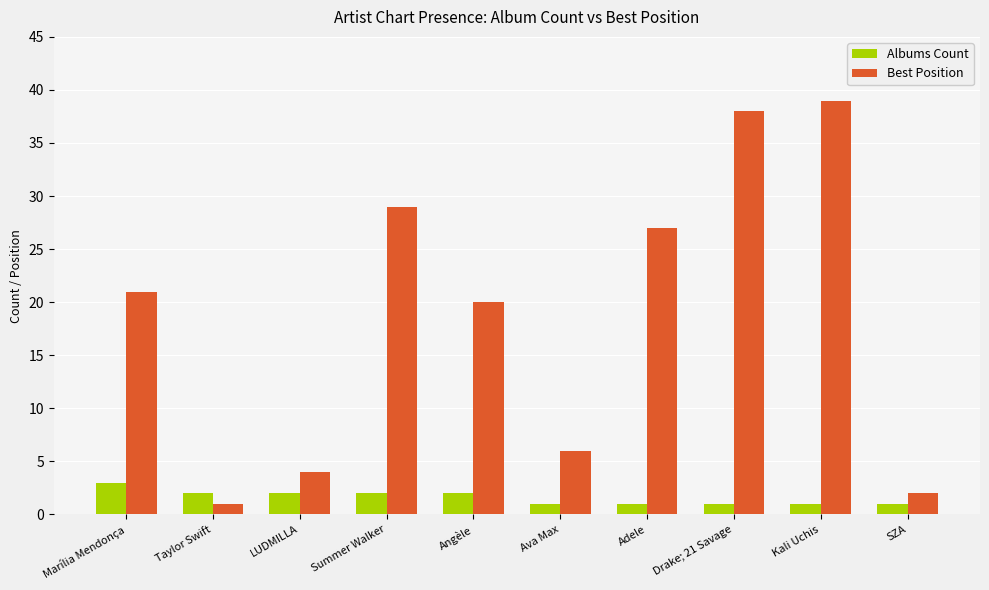

Is it true that Albums Count equals 1 at Adele?

True